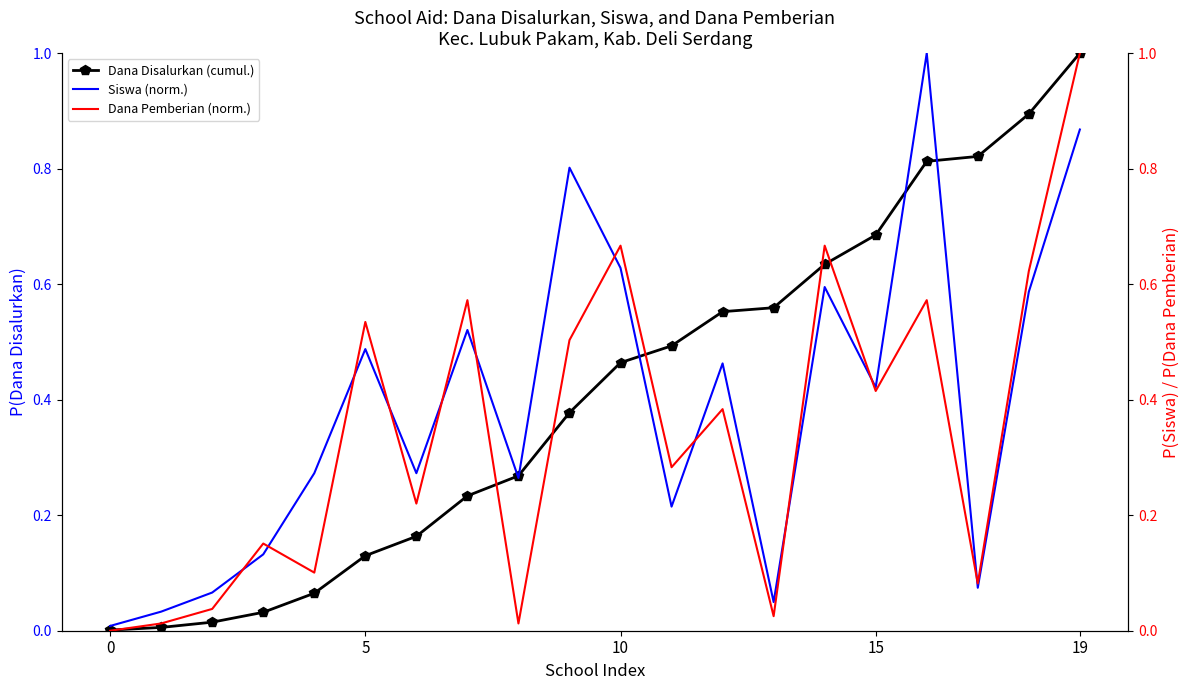

What is the difference between the Dana Disalurkan (cumul.) values at 0 and 19?

1.0